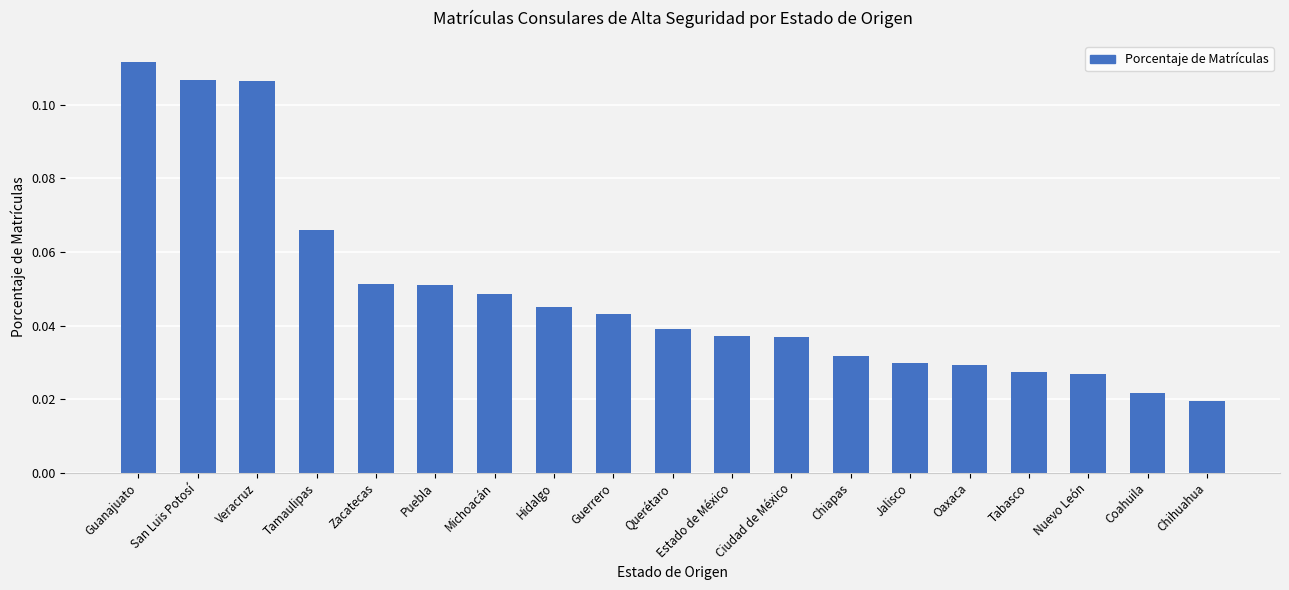

How many bars are there in total?

19